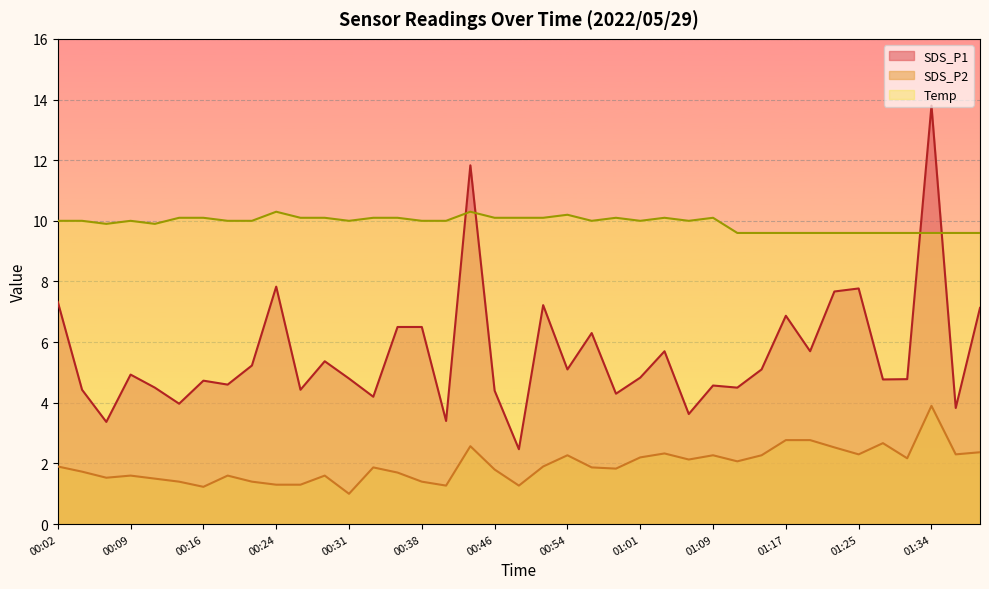

Which series has the largest range (max minus min)?

SDS_P1